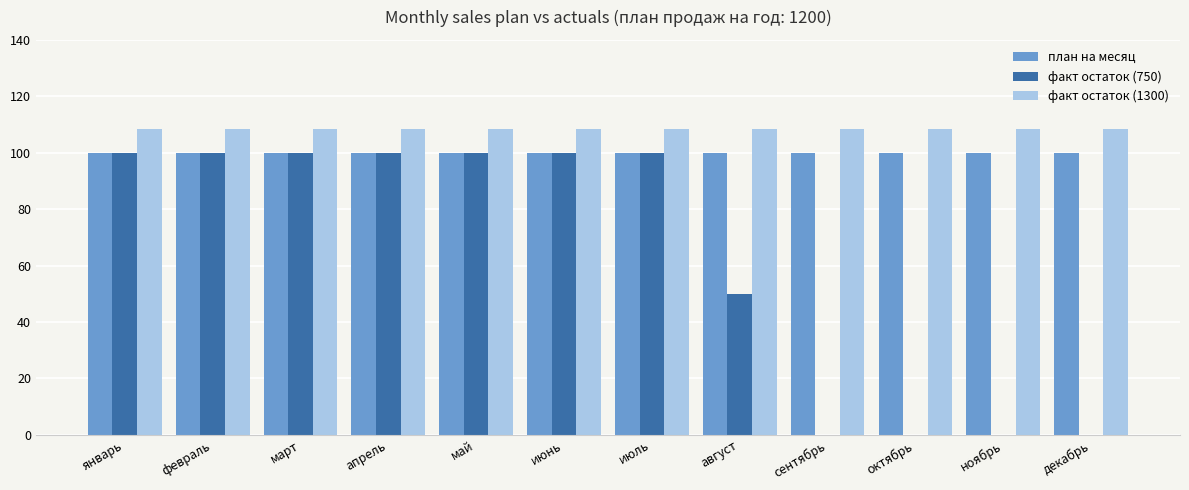

Read the план на месяц value at август.

100.0